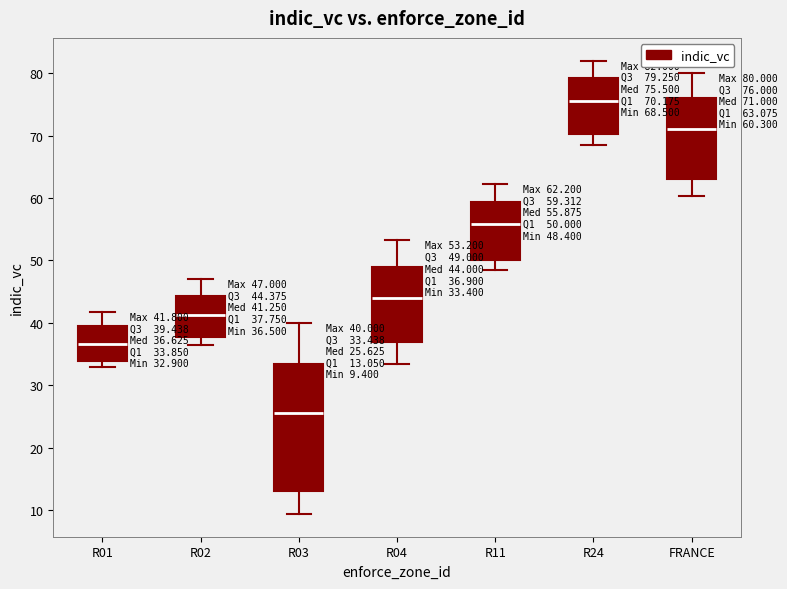

Which box has the lowest median line?

R03